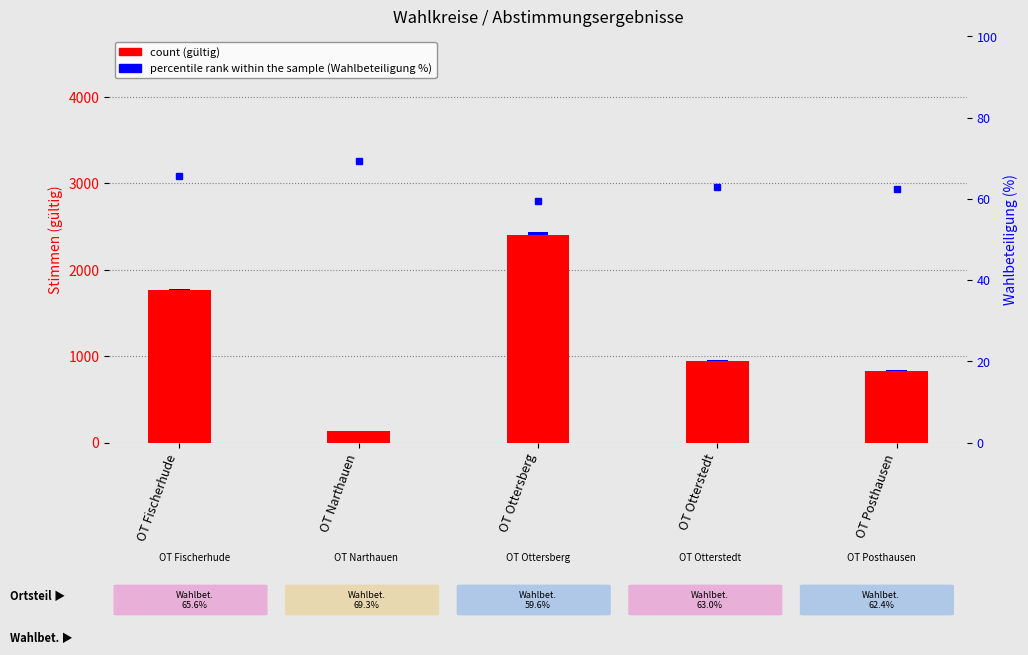

Is it true that gueltig equals 131 at OT Narthauen?

True